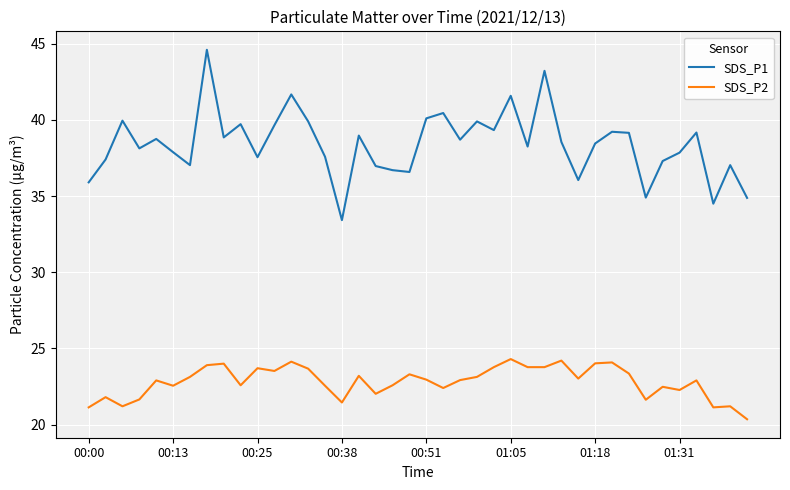

Does the chart display data point markers on the line(s)?

No